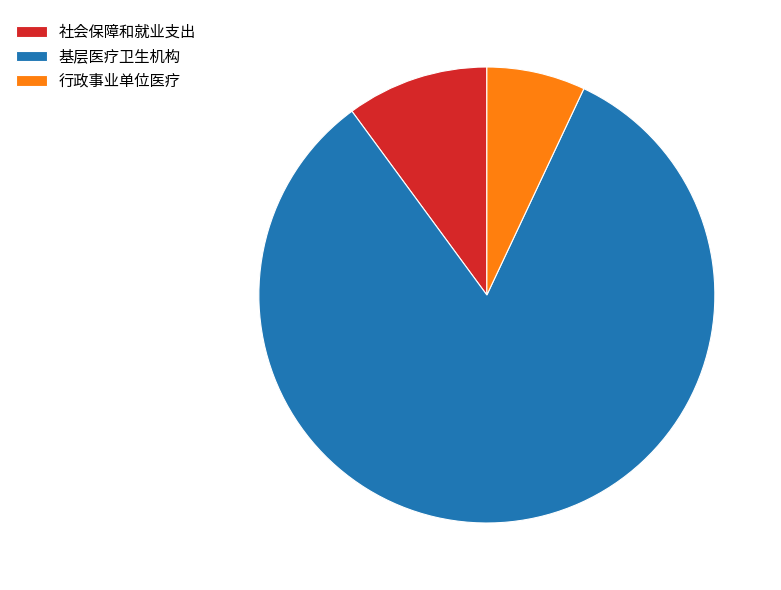

How many slices are in this pie chart?

3